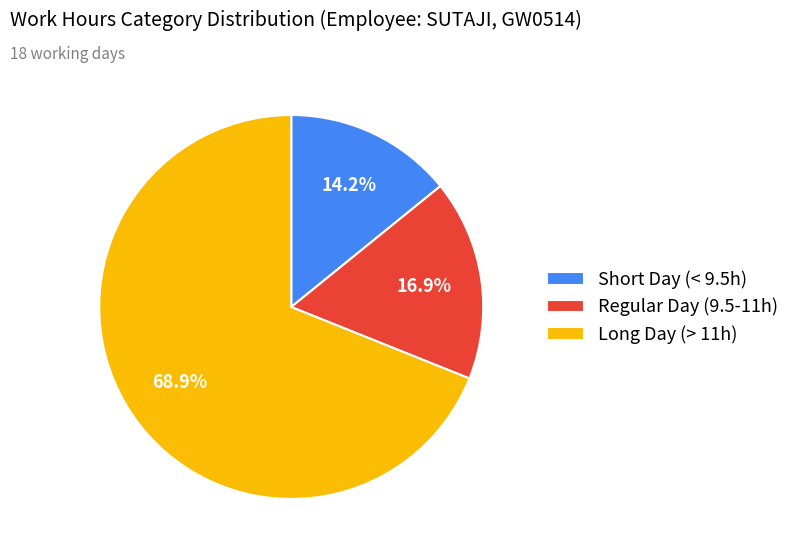

Combined, what portion of the pie is Short Day (< 9.5h) and Long Day (> 11h)?

83.1%